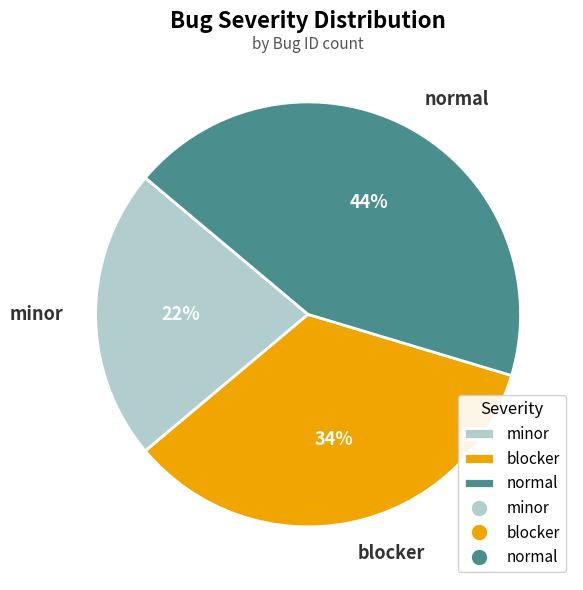

Which category has the biggest portion of the pie?

normal